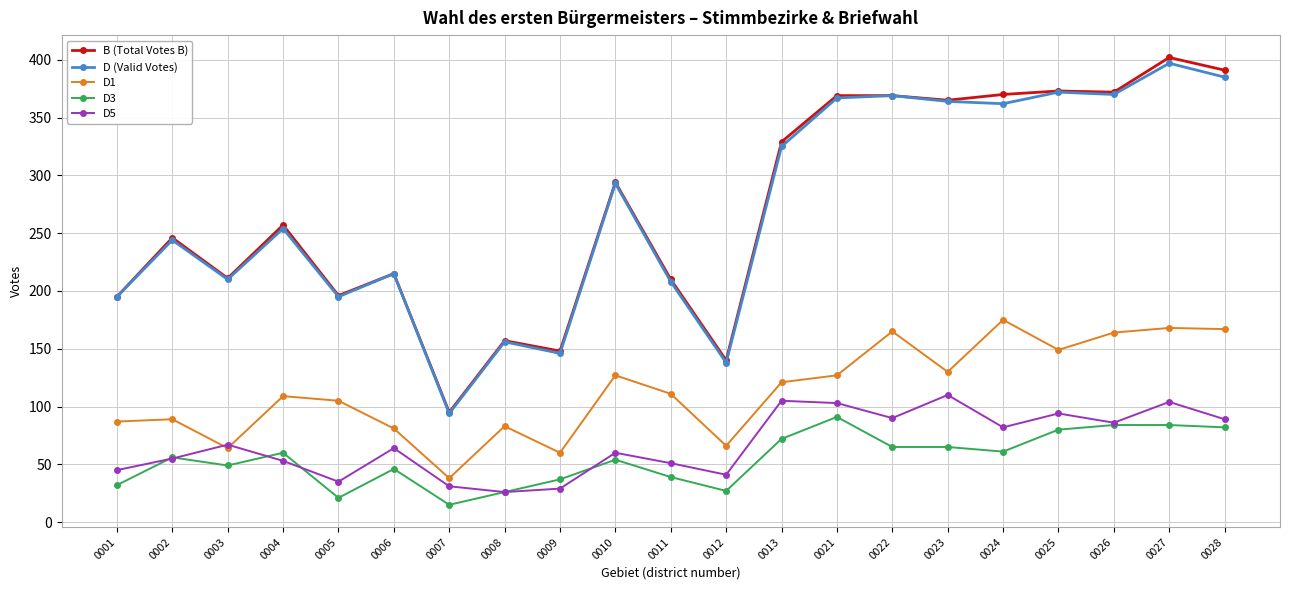

At which label does D1 first exceed 111?

0010